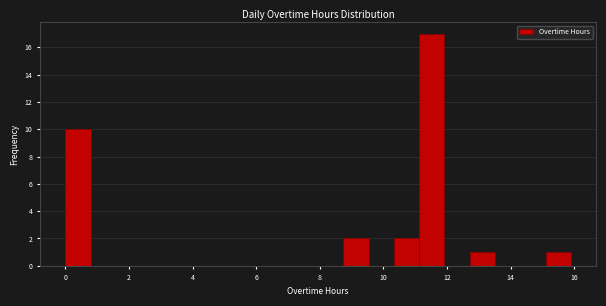

Read against the x-axis, roughly where is the centre of the tallest bar?

11.6